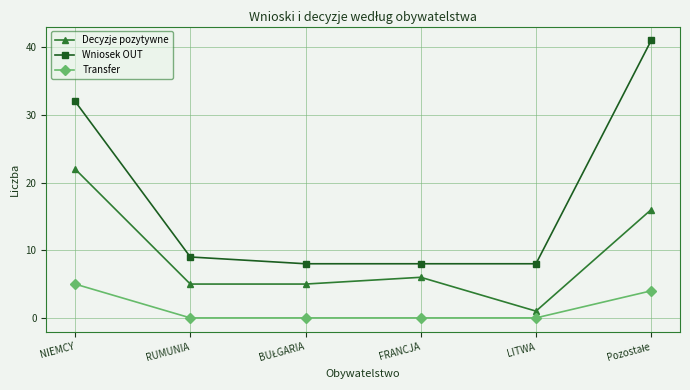

Which series has the widest spread of values?

Wniosek OUT